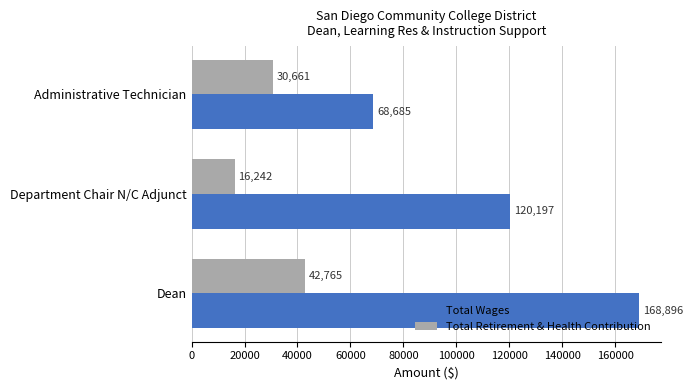

Between Dean and Administrative Technician, which series saw the biggest shift?

Total Wages